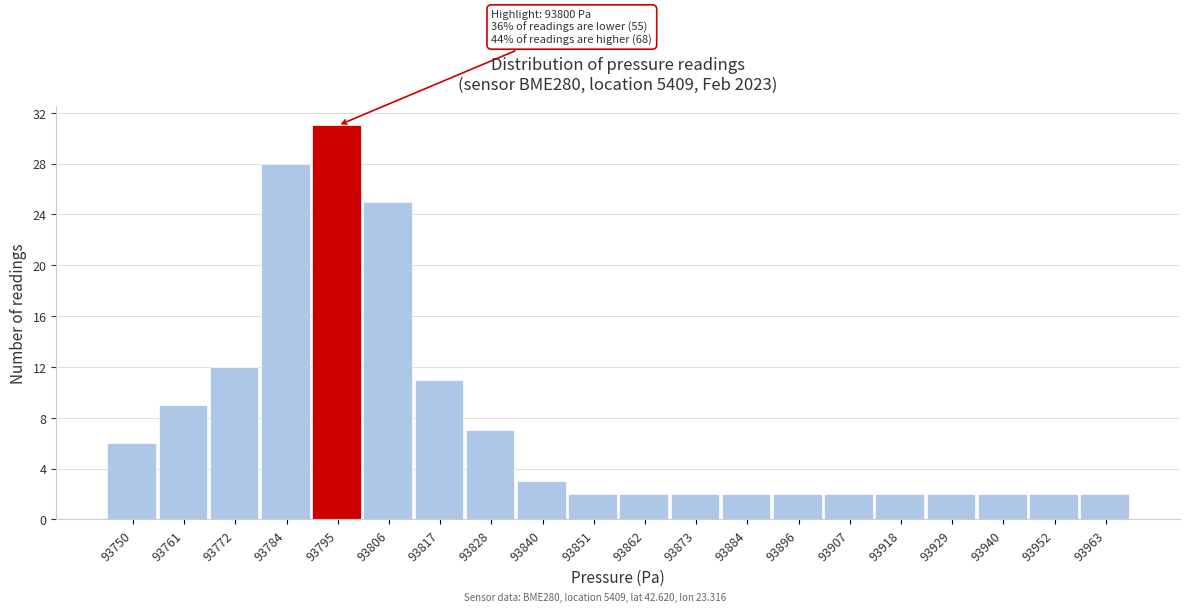

Reading left to right, what are all the values shown in this chart?

6	9	12	28	31	25	11	7	3	2	2	2	2	2	2	2	2	2	2	2